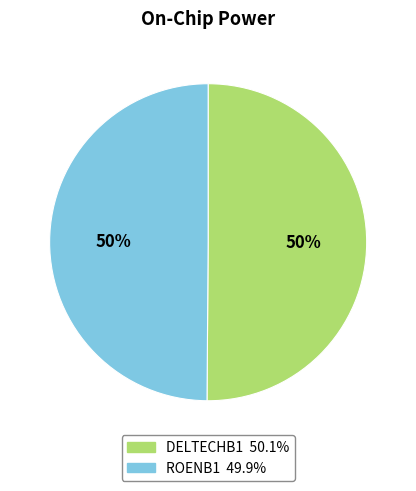

What percentage is the DELTECHB1 slice, to the nearest percent?

50%